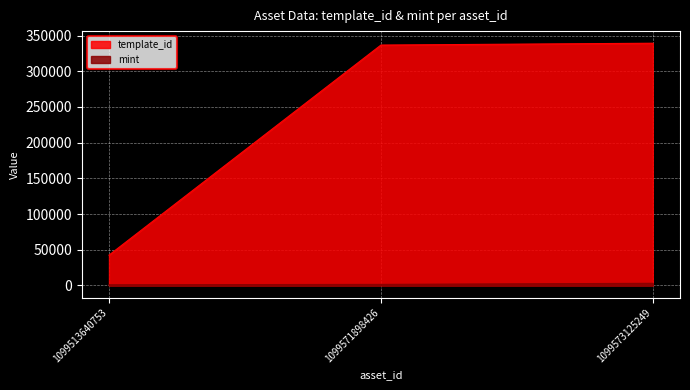

True or false: mint has a value of 1472 at 1099571898426.

True